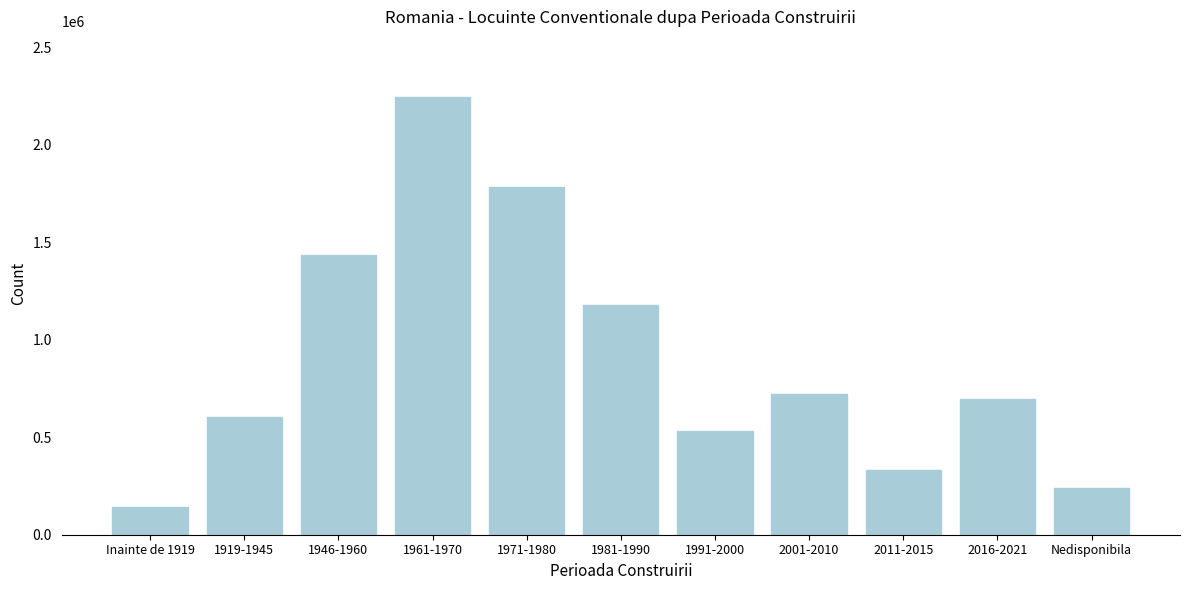

Reading left to right, transcribe all the data shown in this chart.

141107	606424	1435497	2246287	1784203	1179918	534193	720230	330768	696040	239844